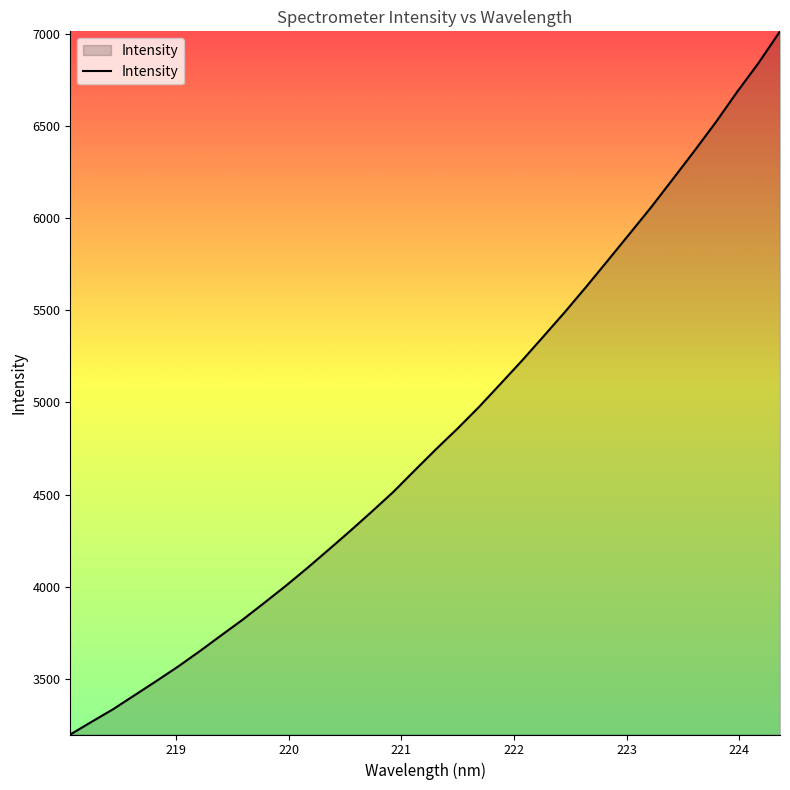

What is the smallest value displayed?

3197.7